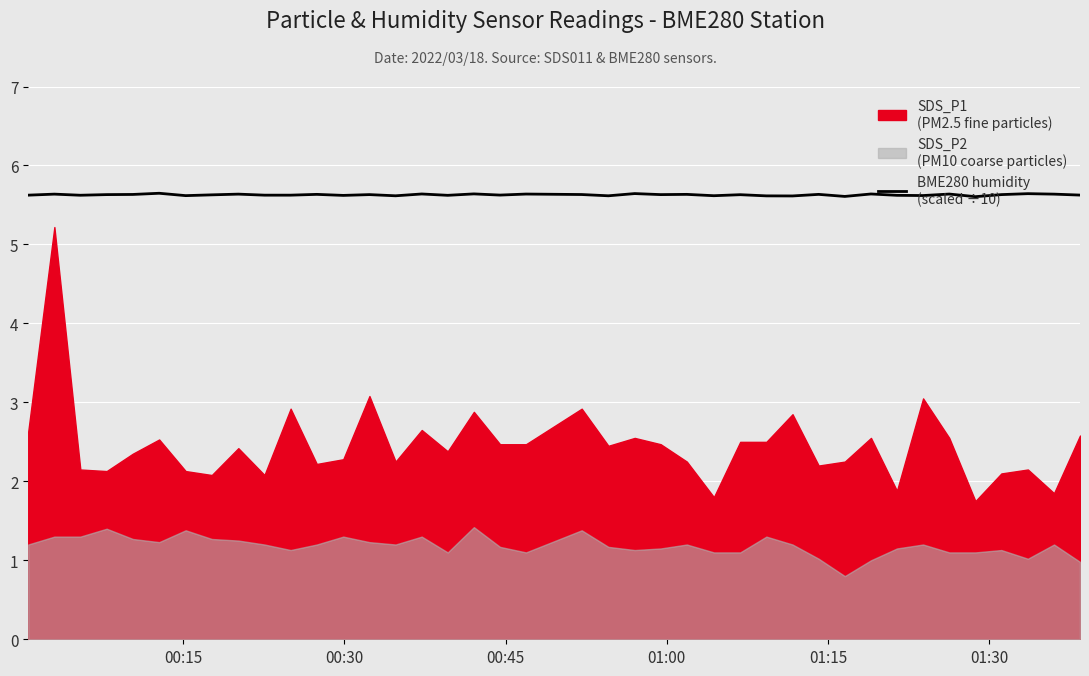

How many interior local valleys (lower than both neighbors) does the data have?

13